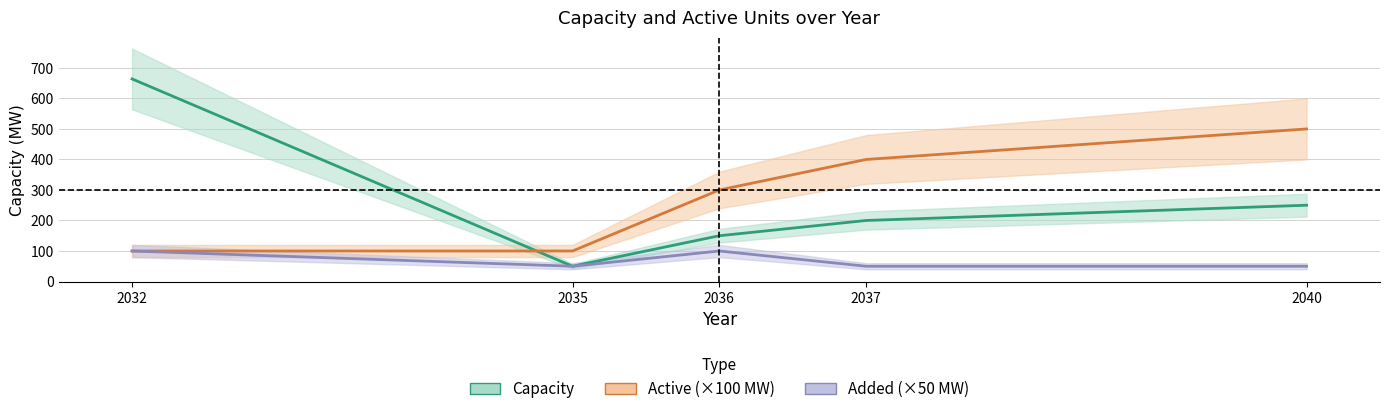

Which series has the widest spread of values?

Capacity